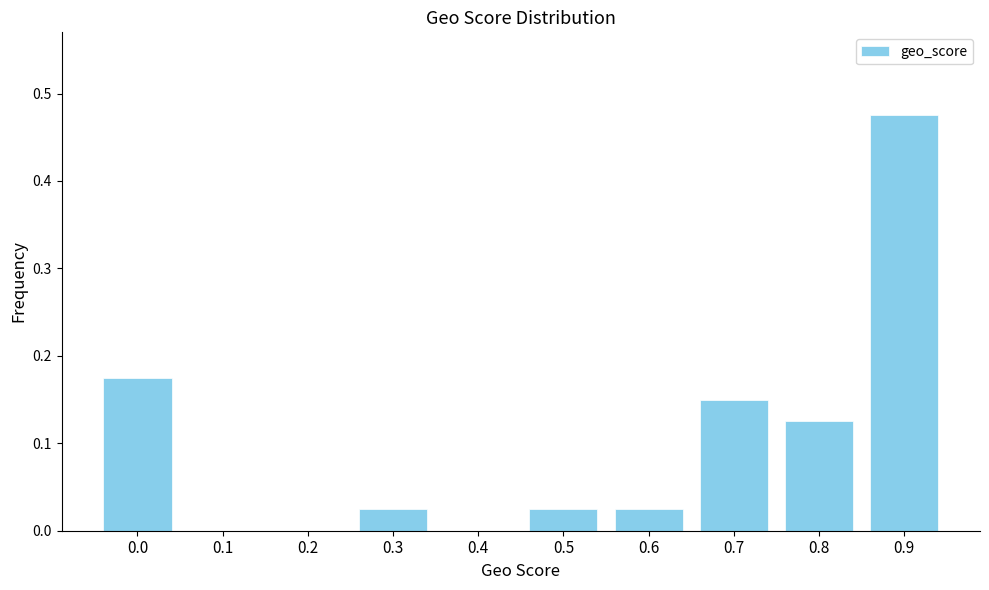

Which category has the highest value across all series?

0.9